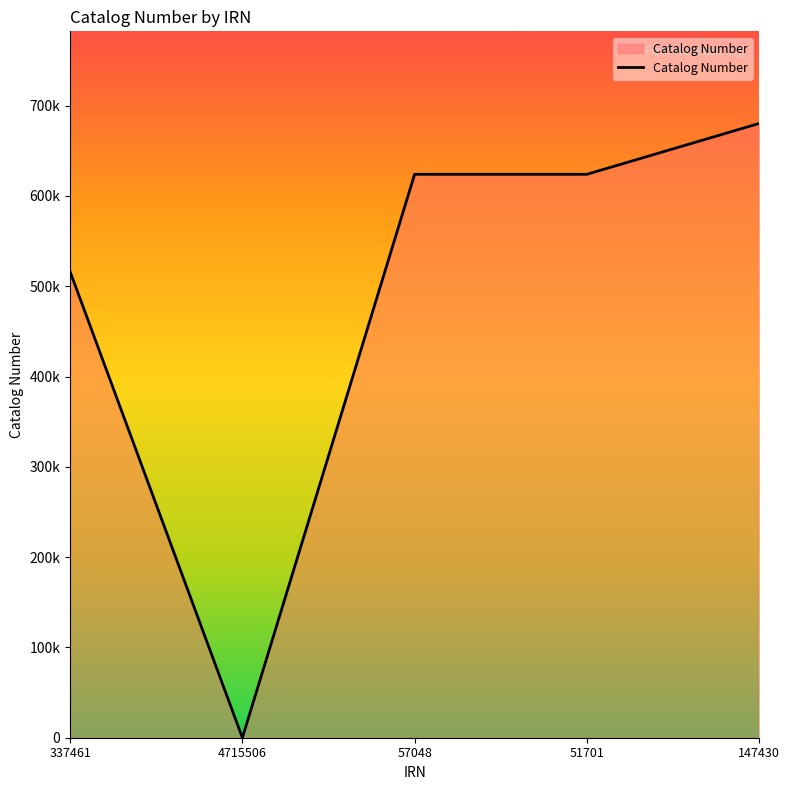

At which label is the value closest to 340147?

337461